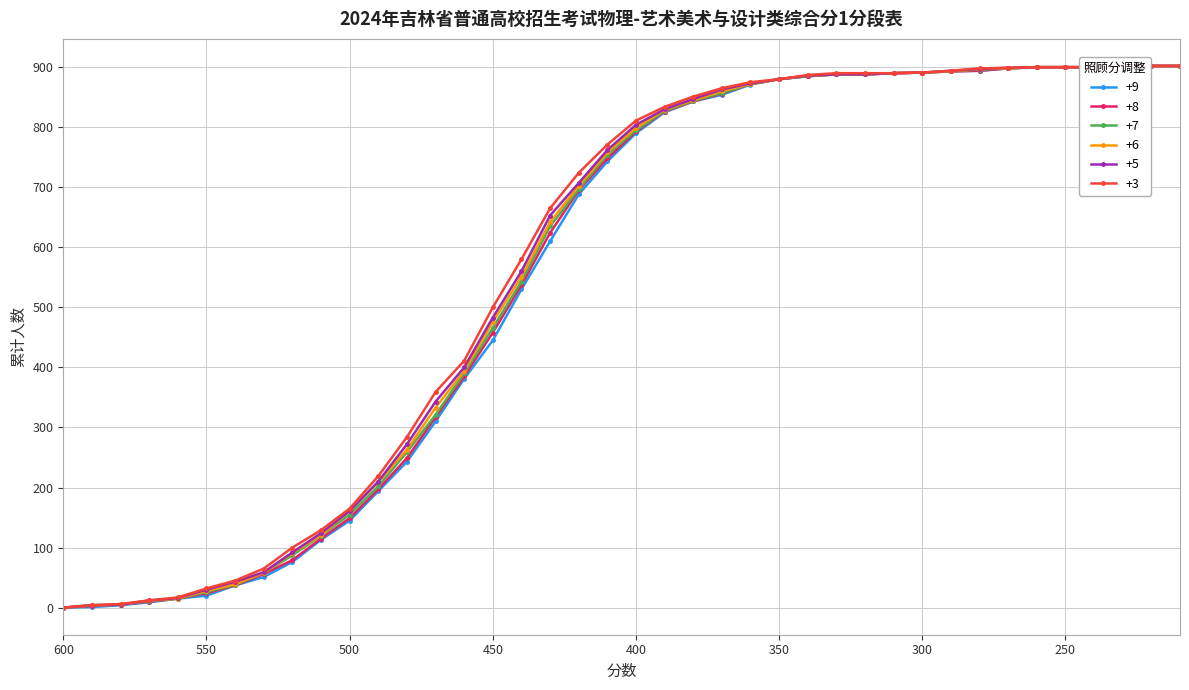

Is it true that +3 equals 902 at 230?

True